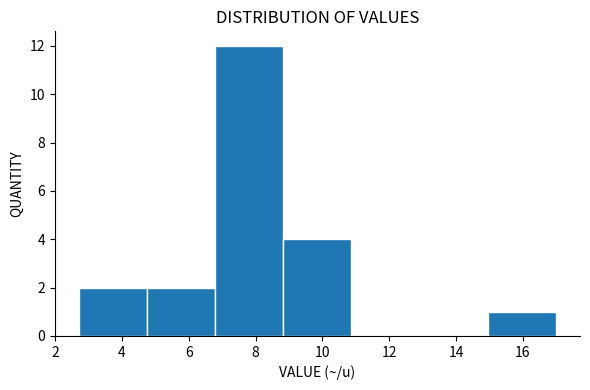

Reading left to right, list every bar in this chart as the range it spans on the x-axis followed by its height. Neither the bar edges nor the heights are printed on the chart, so give them approximately, as read against the axes.

2.8 to 4.8: 2
4.8 to 6.8: 2
6.8 to 8.8: 12
8.8 to 10.8: 4
10.8 to 13.0: 0
13.0 to 15.0: 0
15.0 to 17.0: 1